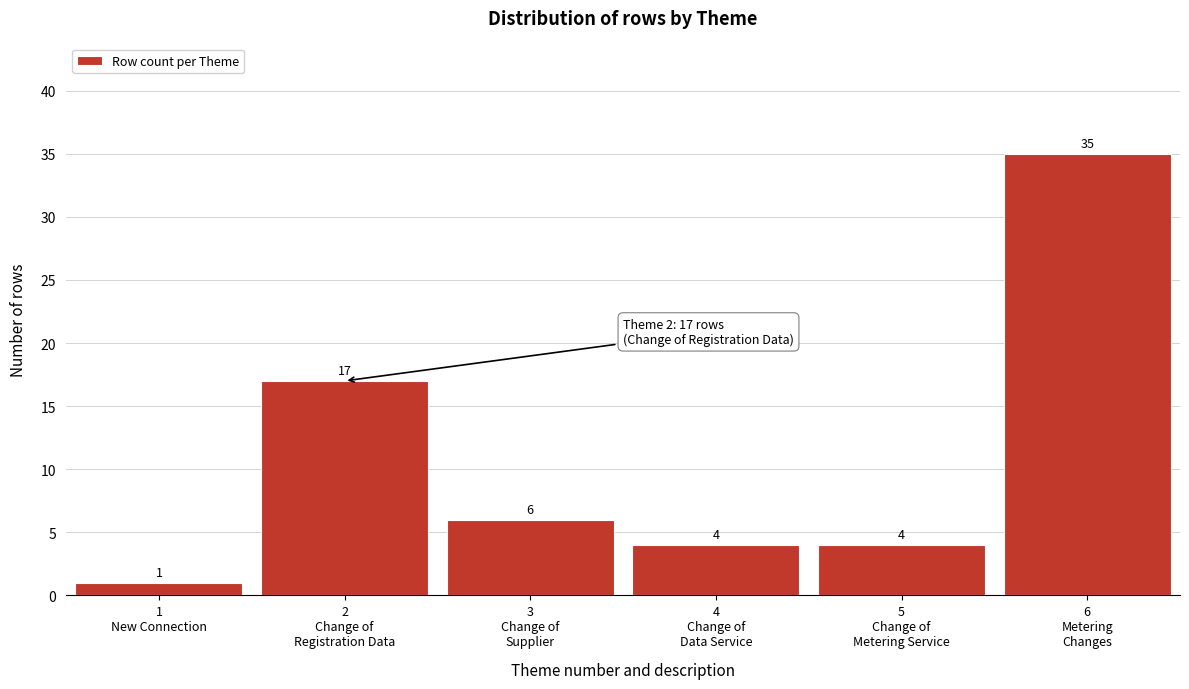

Reading left to right, list all the values displayed in this chart.

1	17	6	4	4	35